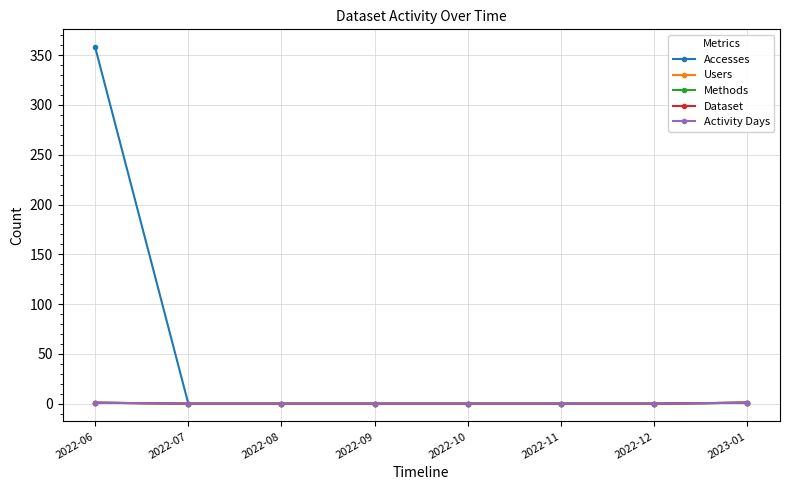

At which category does the chart reach its peak across all series?

2022-06